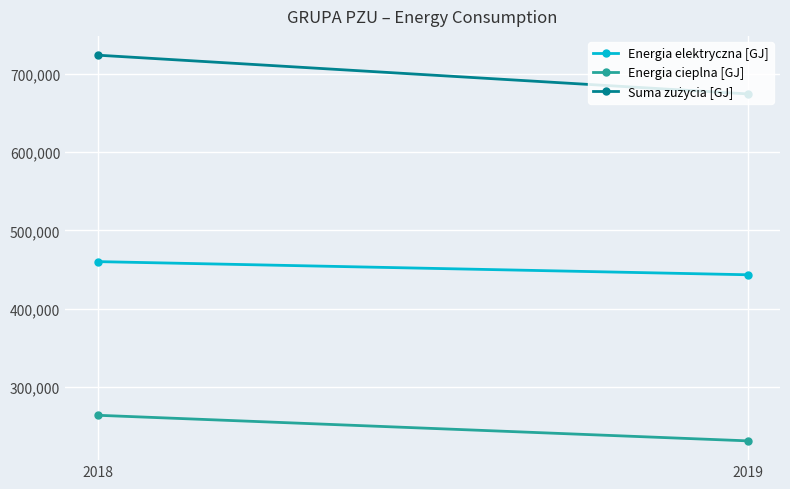

Between 2019 and 2018, which is larger?

2018